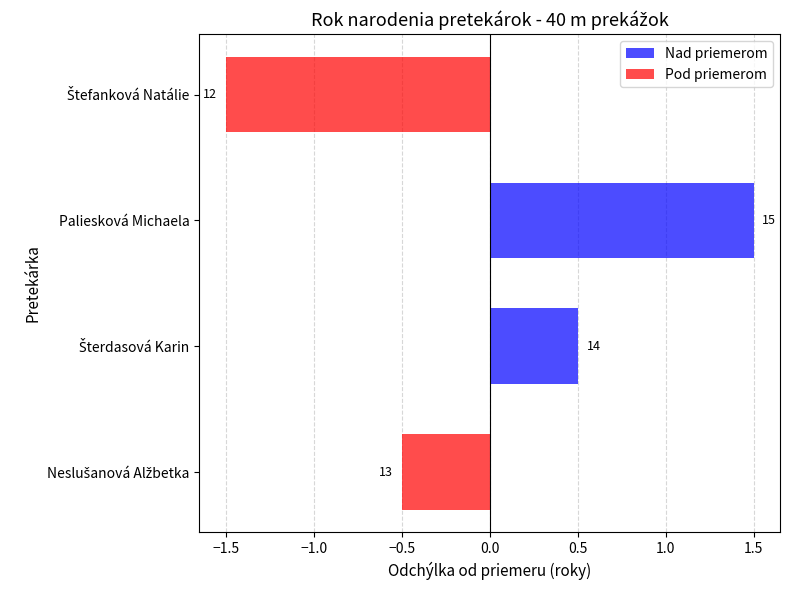

What is the total value across all series at Štefanková Natálie?

-1.5